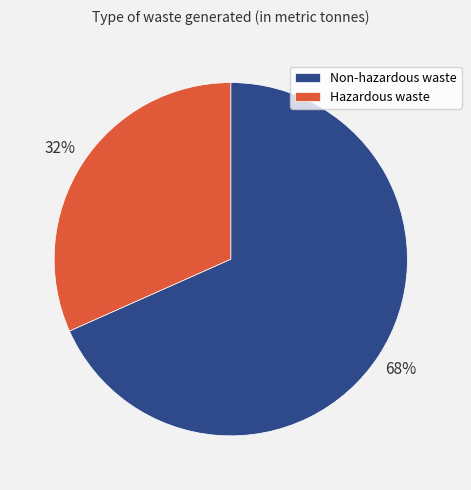

The Non-hazardous waste slice represents 68% of the pie. True or false?

True